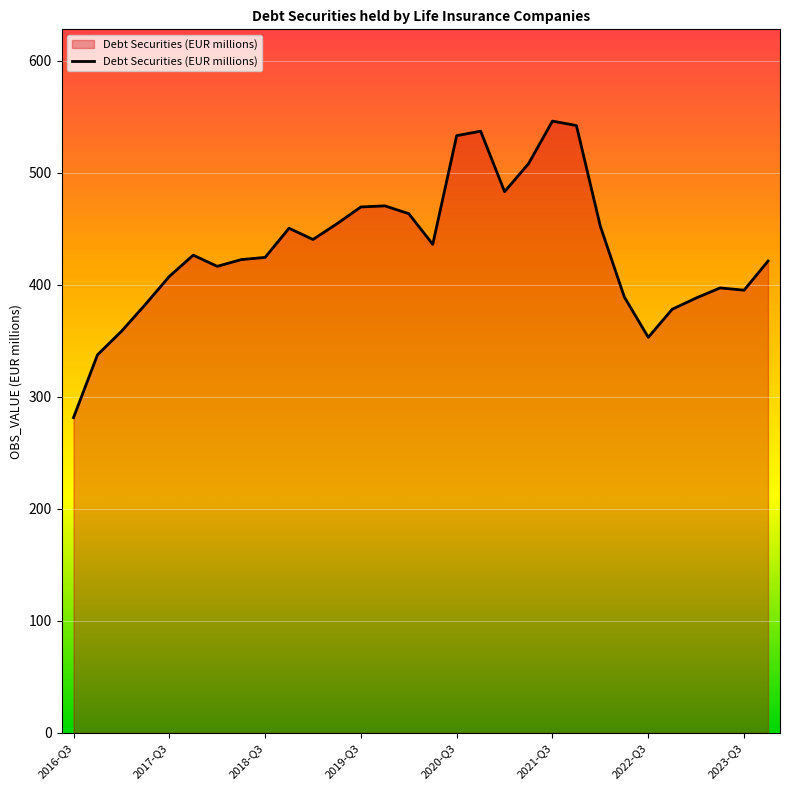

What is the maximum value shown in the chart?

546.0